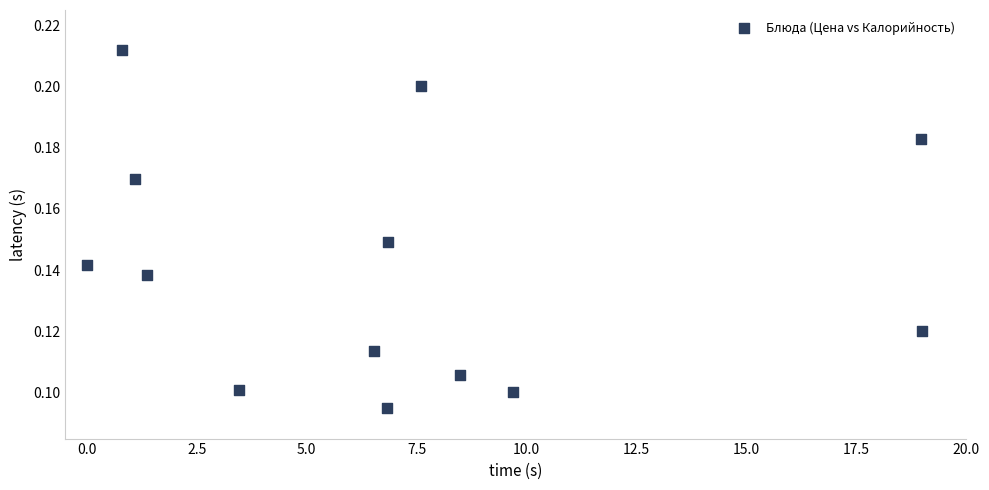

What is the range of X values (max minus min)?

19.0